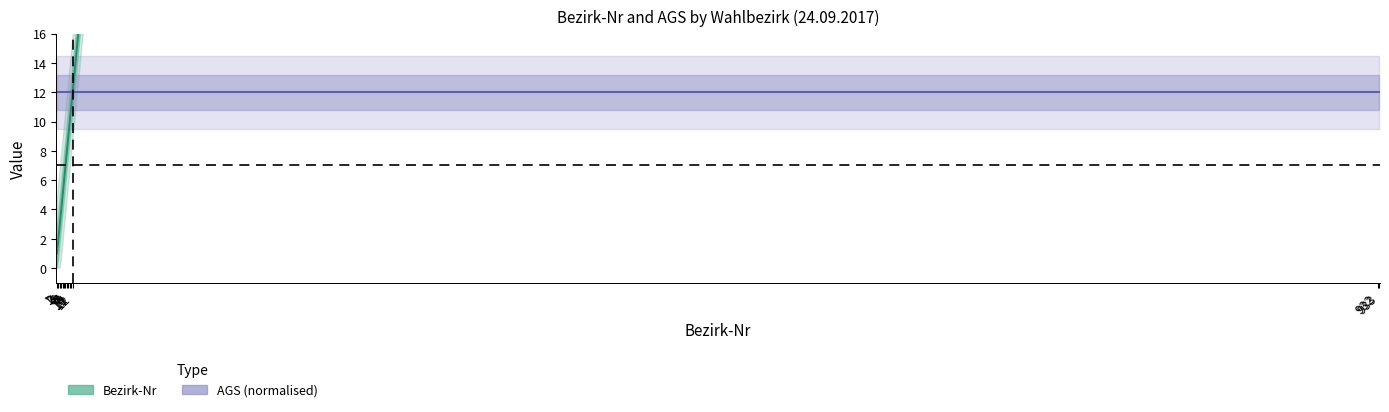

List the labels in order of value, largest first.

933, 932, 12, 11, 10, 9, 8, 7, 6, 5, 4, 3, 2, 1